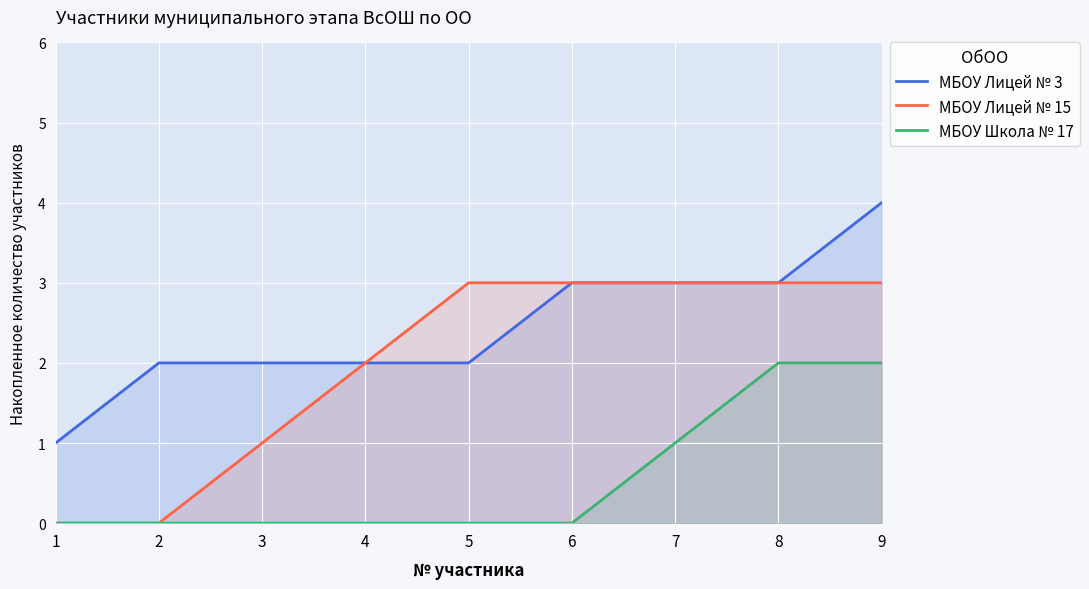

The value of МБОУ Лицей № 3 at 2 is 3. True or false?

False